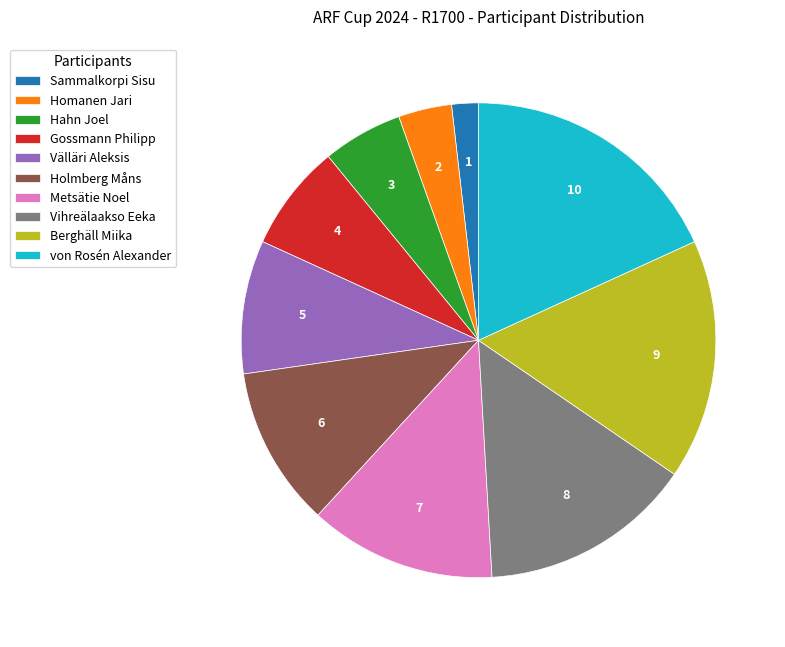

True or false: Gossmann Philipp accounts for 1% of the total.

False